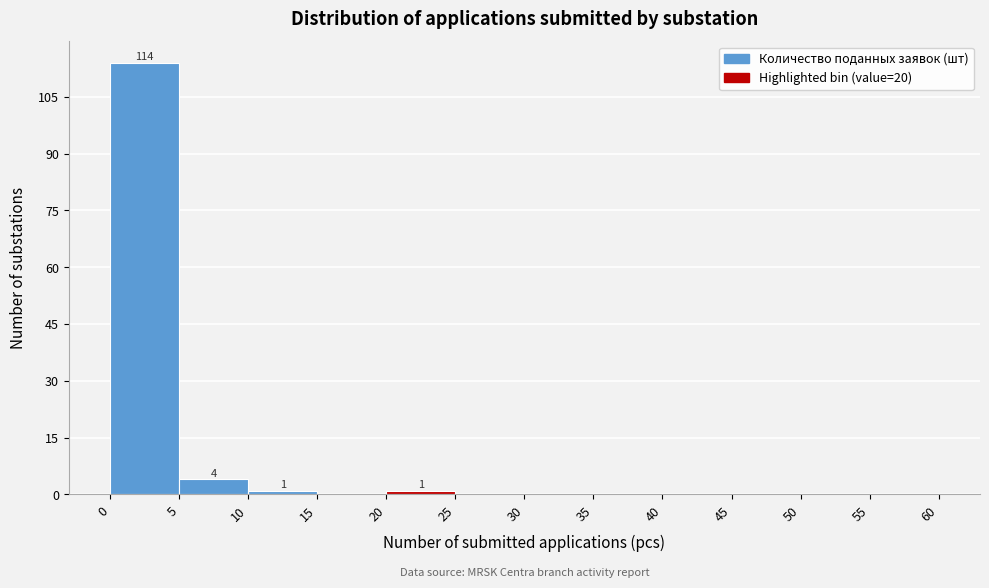

Over which range of the x-axis is the bar tallest?

0 to 5